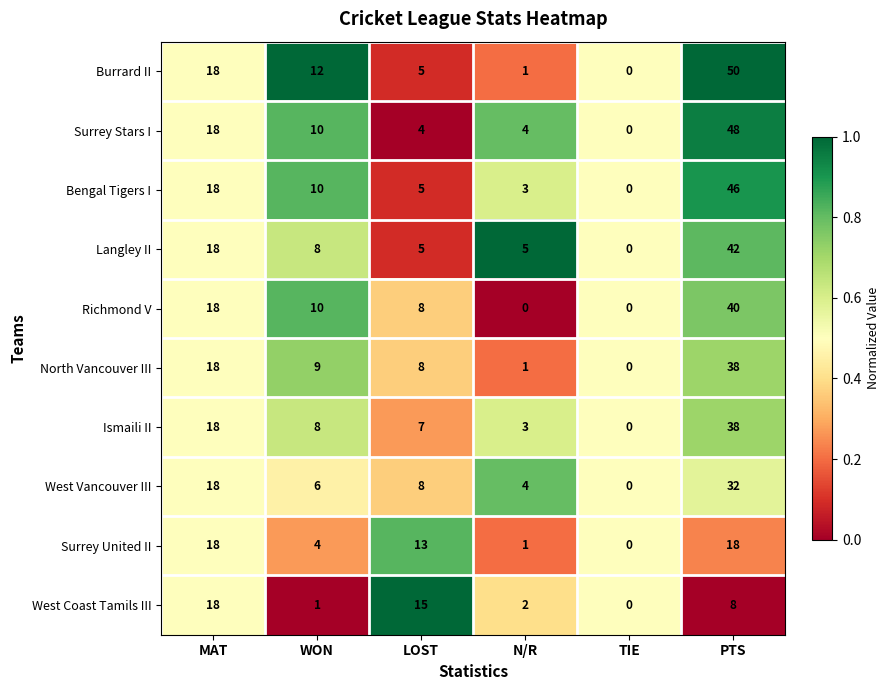

At which category is the sum across all series the highest?

PTS